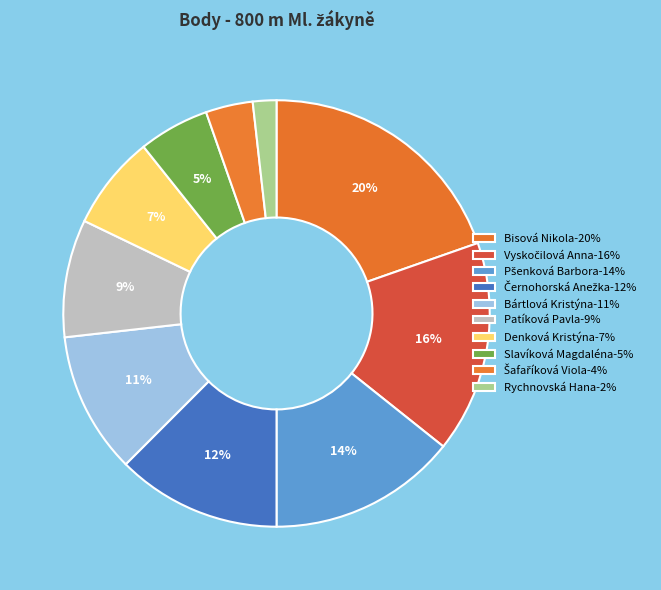

Is Patíková Pavla the majority of the pie?

No